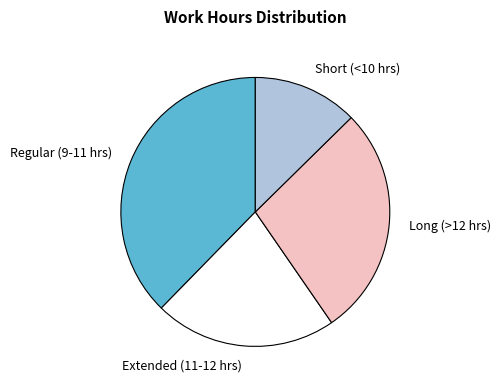

Is it true that Short (<10 hrs) is 1% of the pie?

False